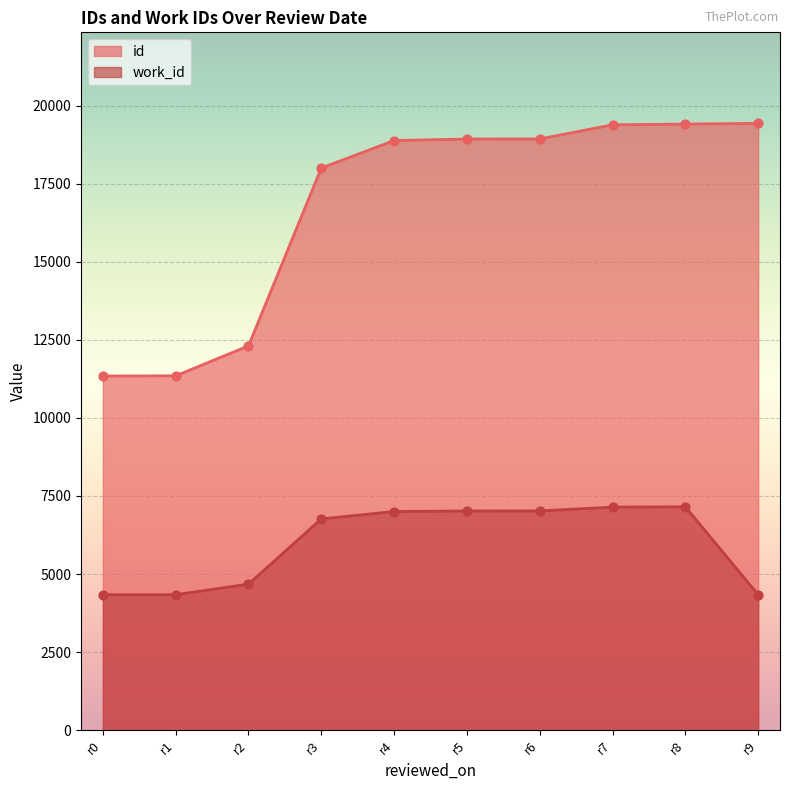

What is the total value across all series at ?

25889